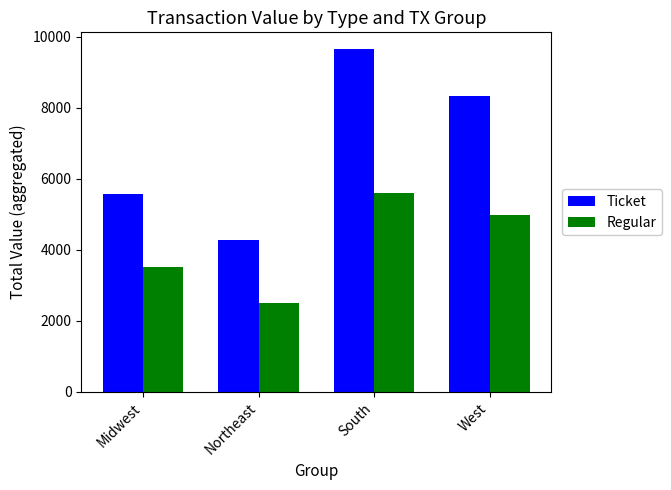

What is the label of the 1st bar from the right?

West